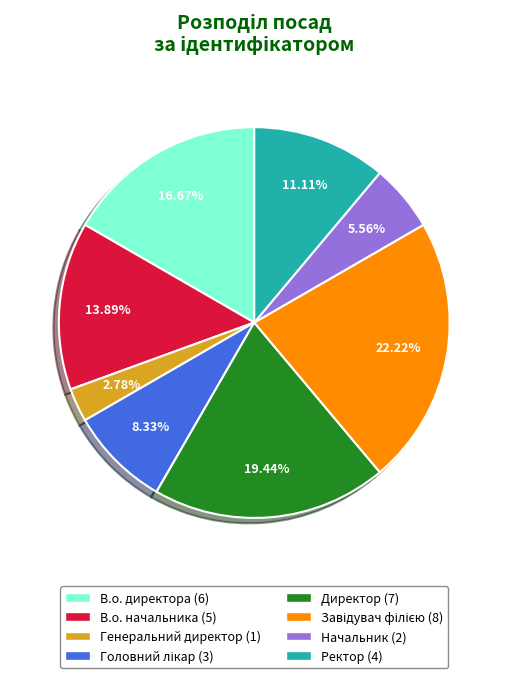

How many segments does this pie chart have?

8